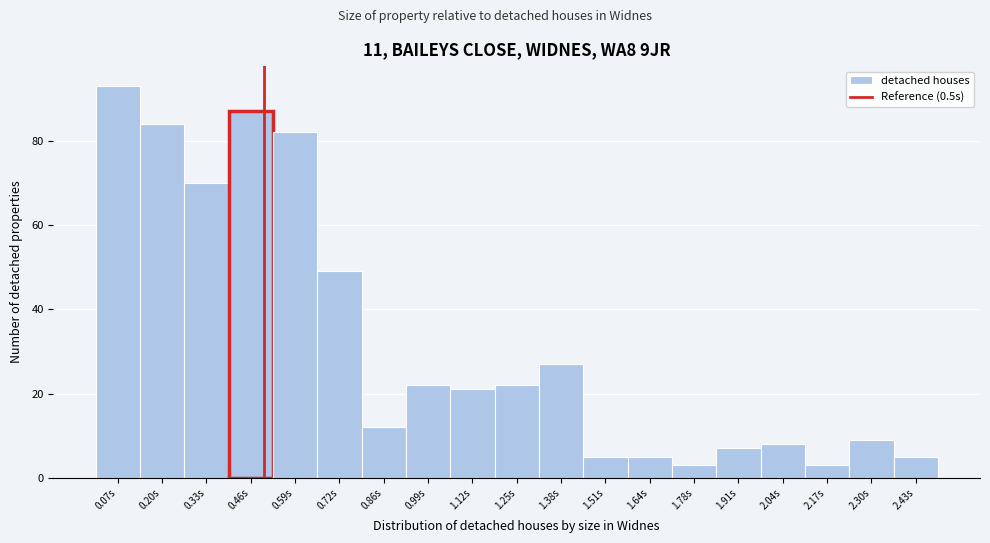

Which range on the x-axis has the tallest bar?

0.00 to 0.14